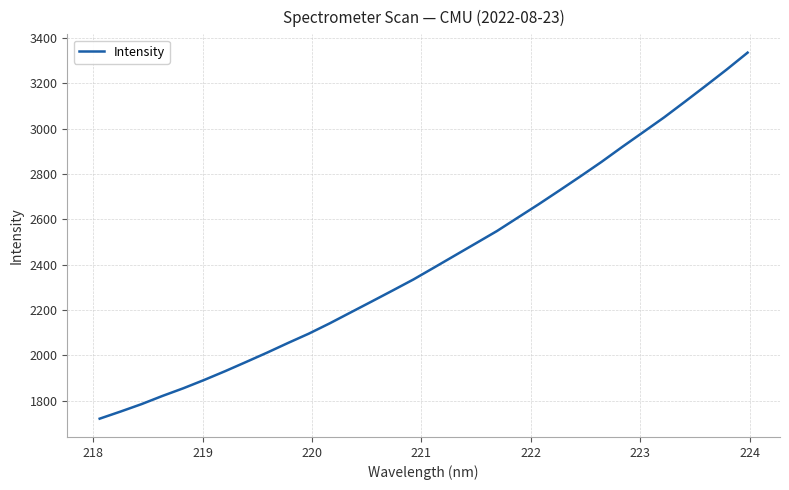

What is the smallest value displayed?

1721.2